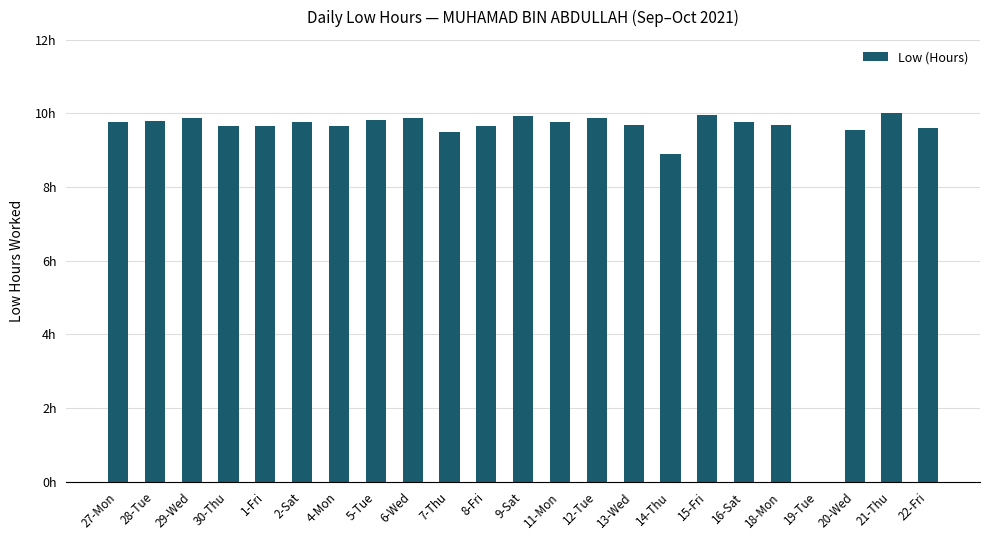

What is the value of the 2nd bar from the left?

9.8